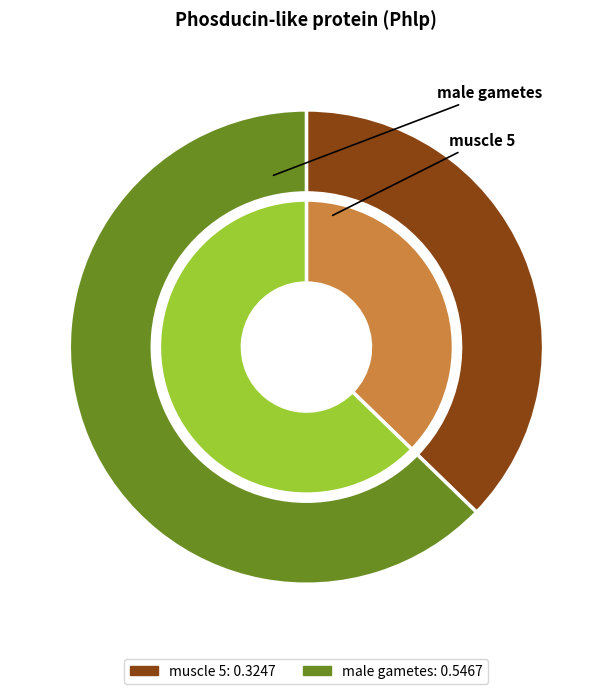

Which category has the biggest portion of the pie?

male gametes